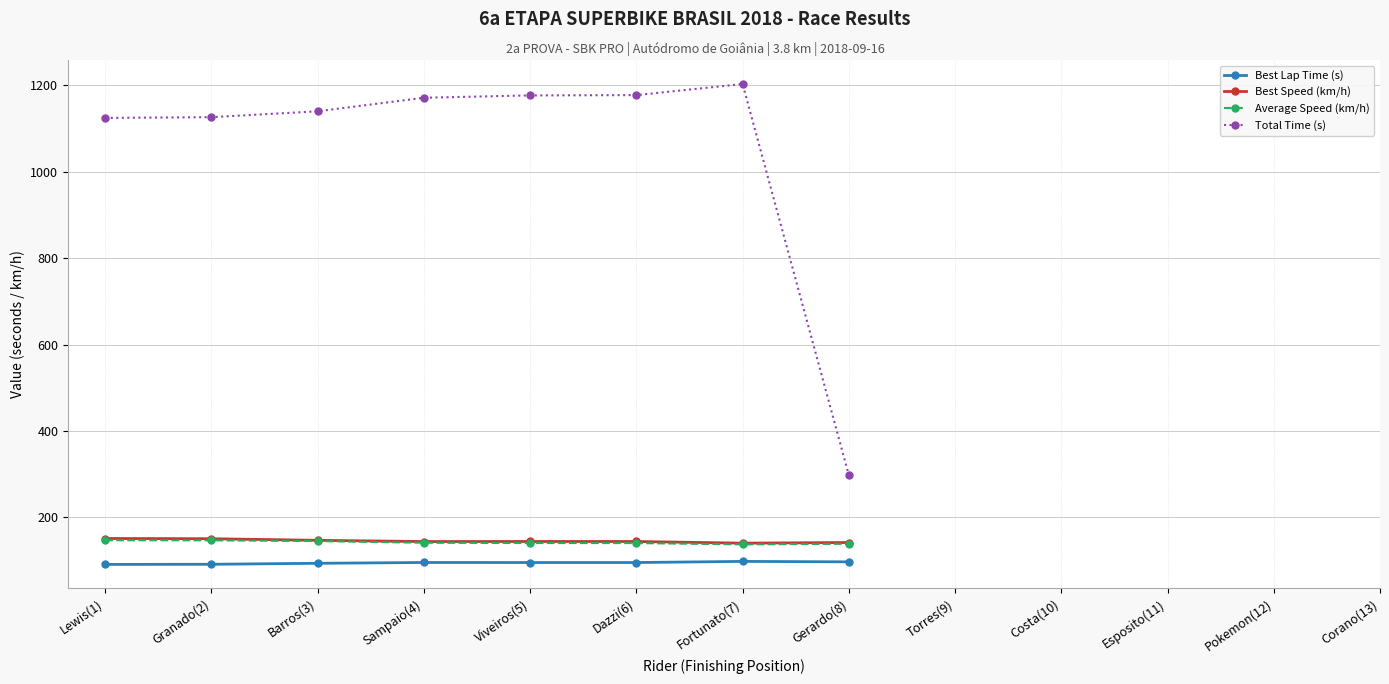

What is the label of the 2nd point from the right?

Fortunato(7)